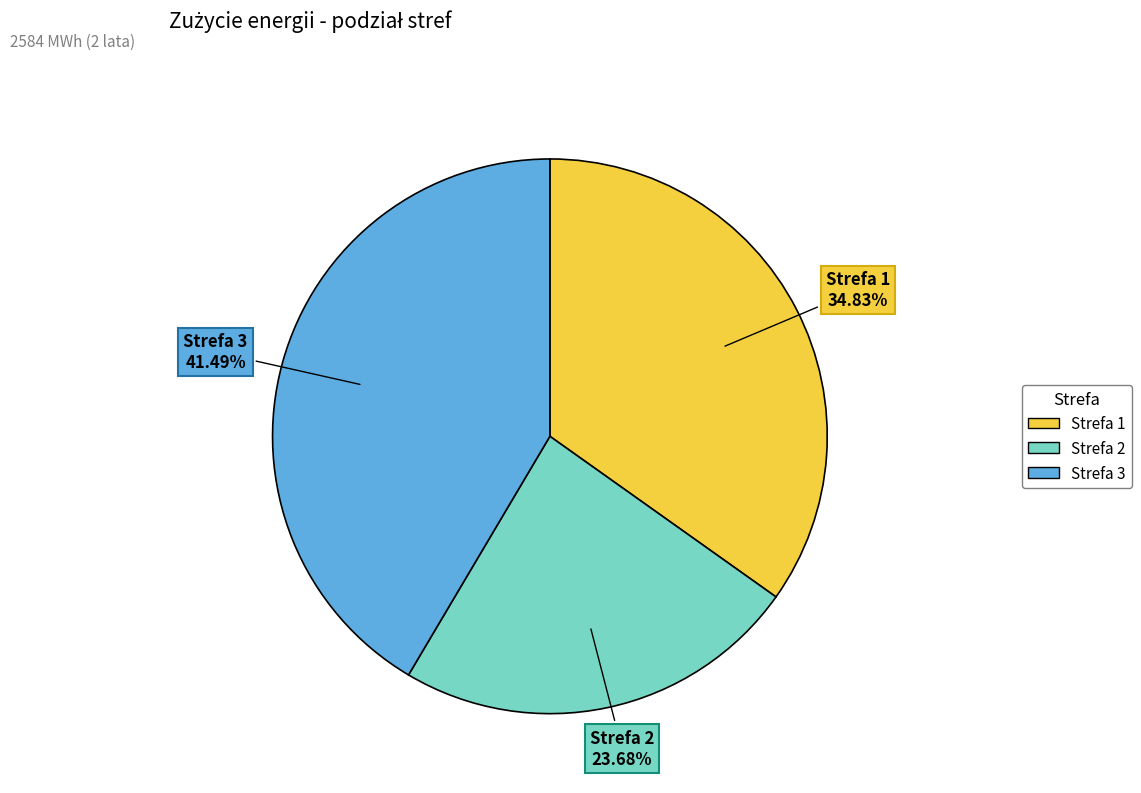

Is there any slice that represents more than half of the pie?

No